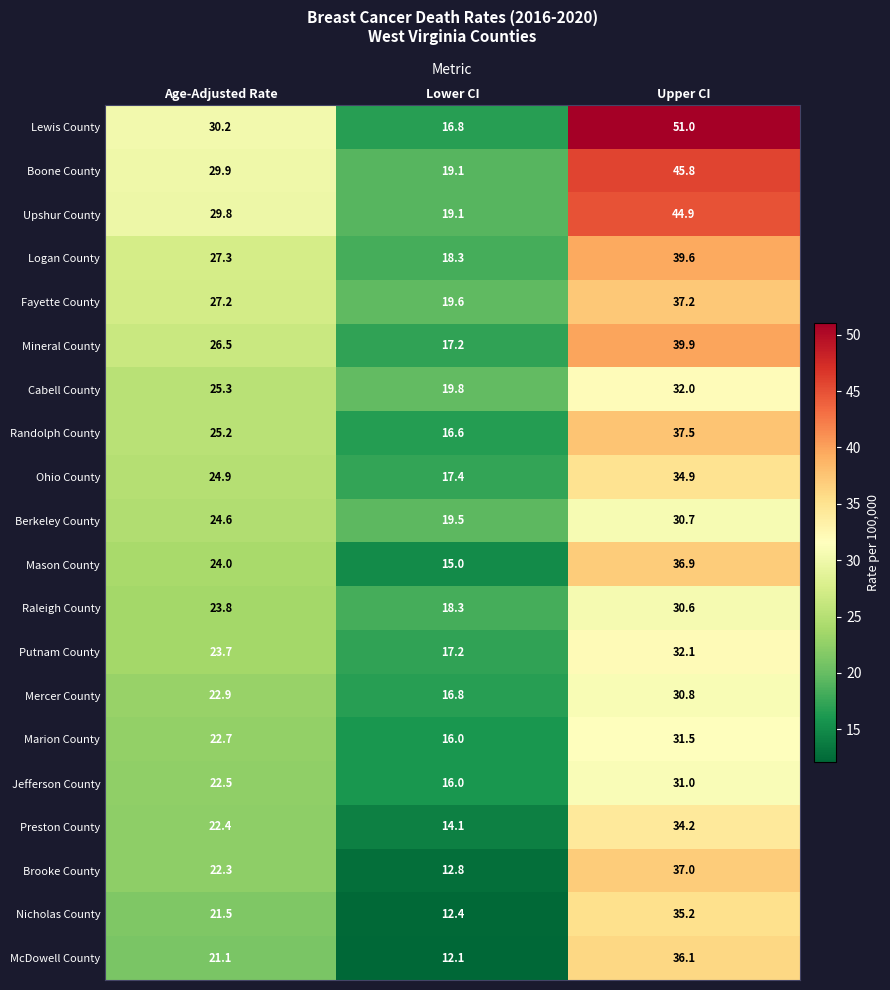

What is the spread (max minus min) of values at Age-Adjusted Rate?

9.1